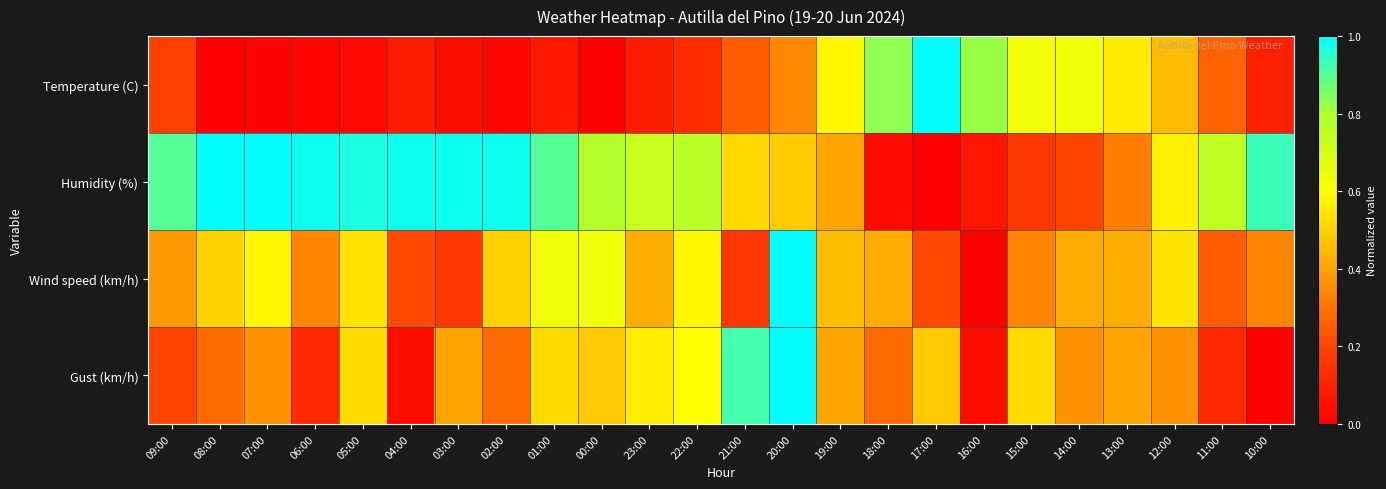

What is the total value across all series at 01:00?

2.1